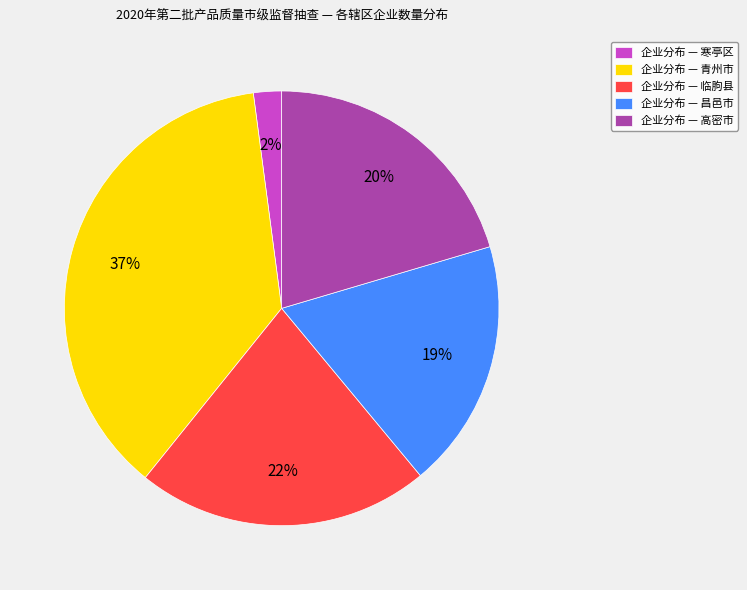

Does any single category account for the majority?

No